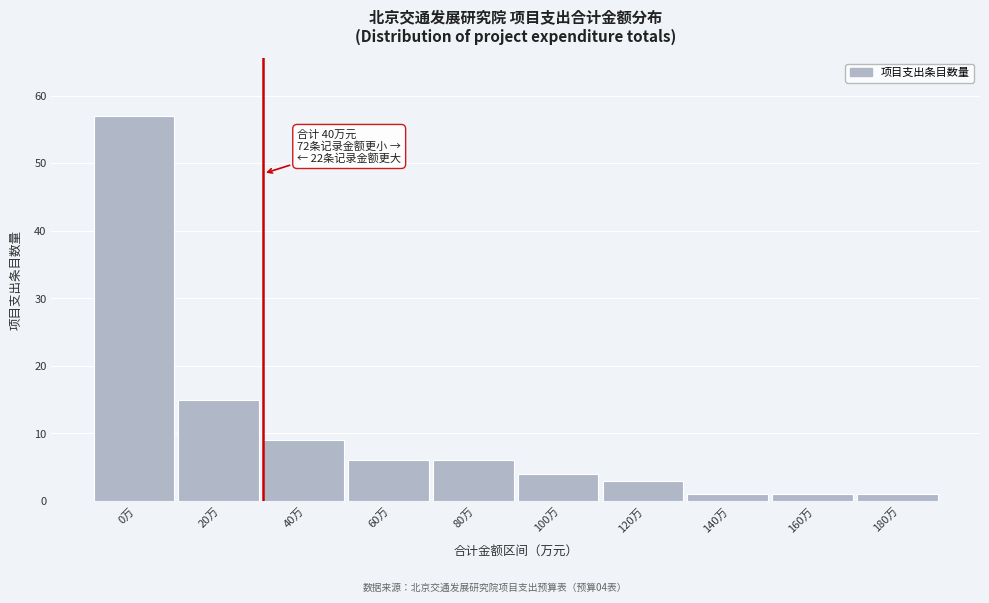

Reading left to right, list all the values displayed in this chart.

57	15	9	6	6	4	3	1	1	1